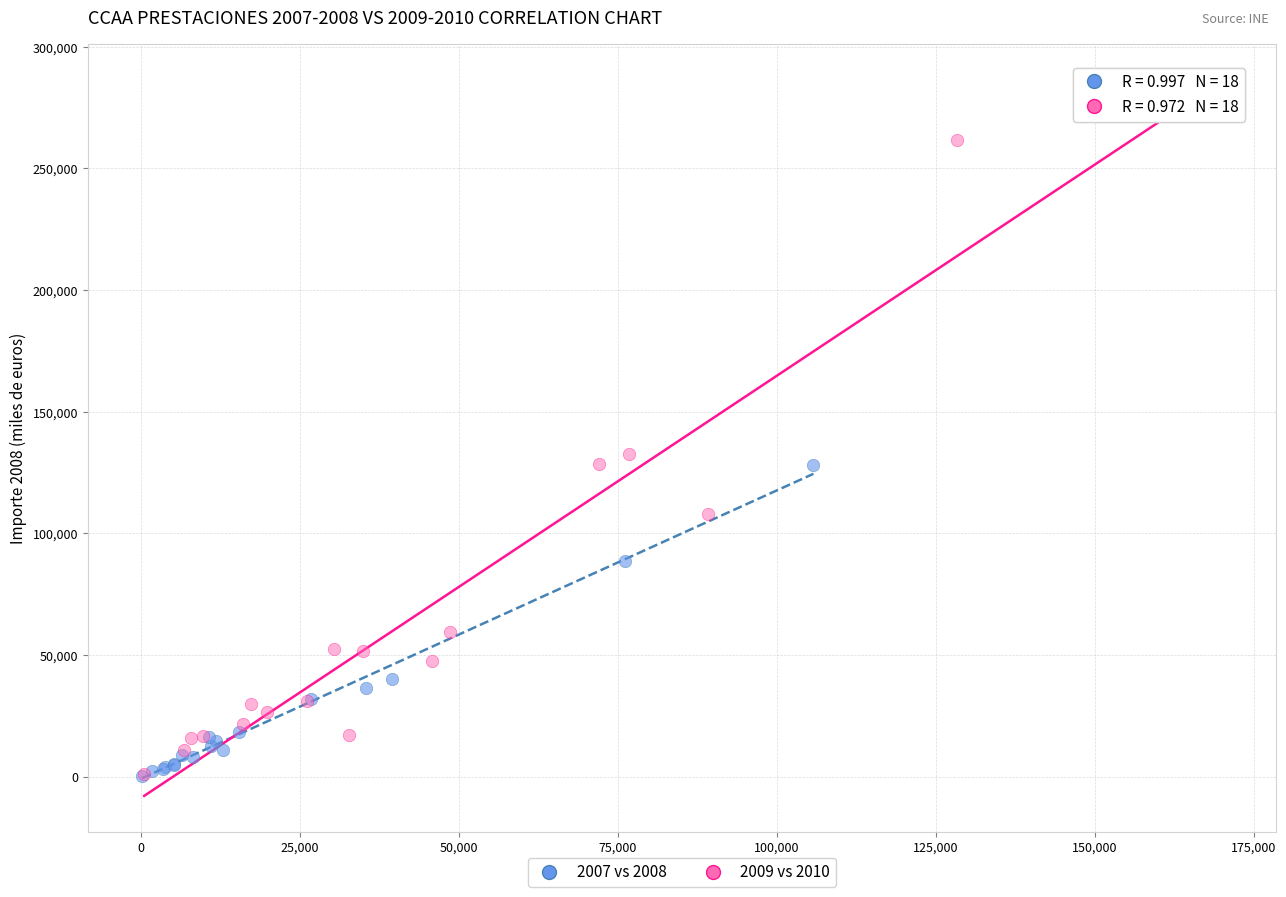

Which series contains the highest Y value?

2009 vs 2010